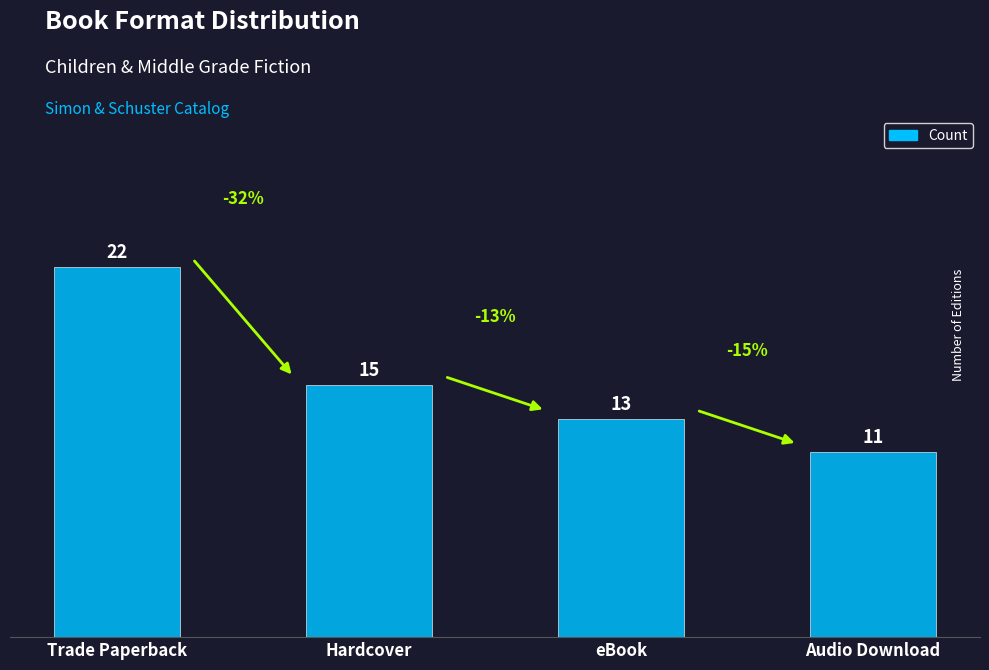

How many bars are there in total?

4